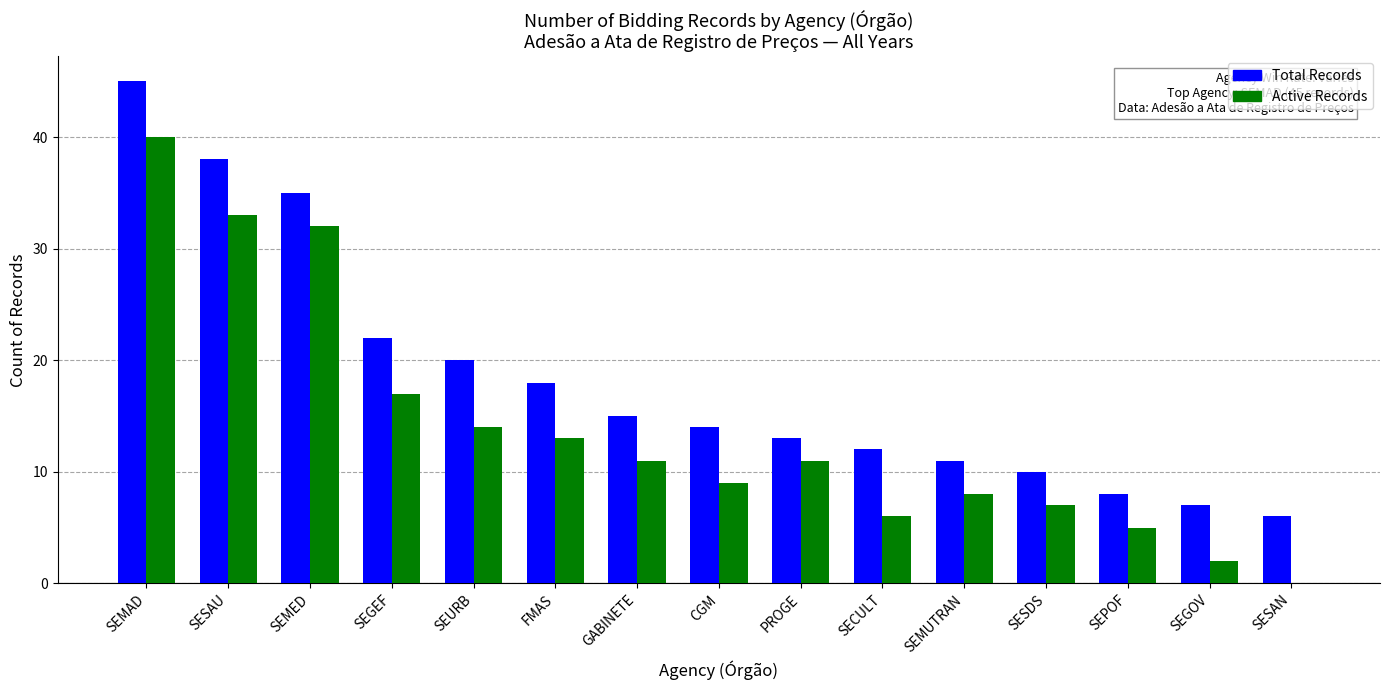

At which category is the sum across all series the highest?

SEMAD